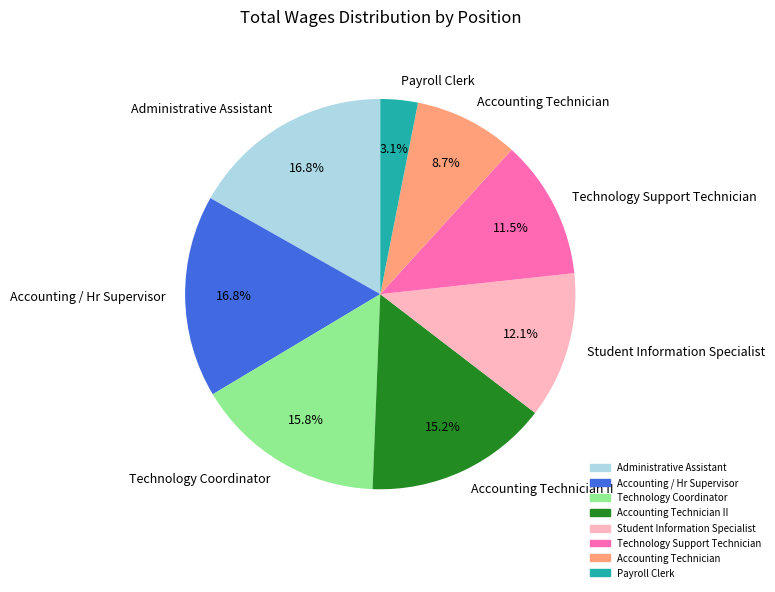

Is Accounting / Hr Supervisor the majority of the pie?

No